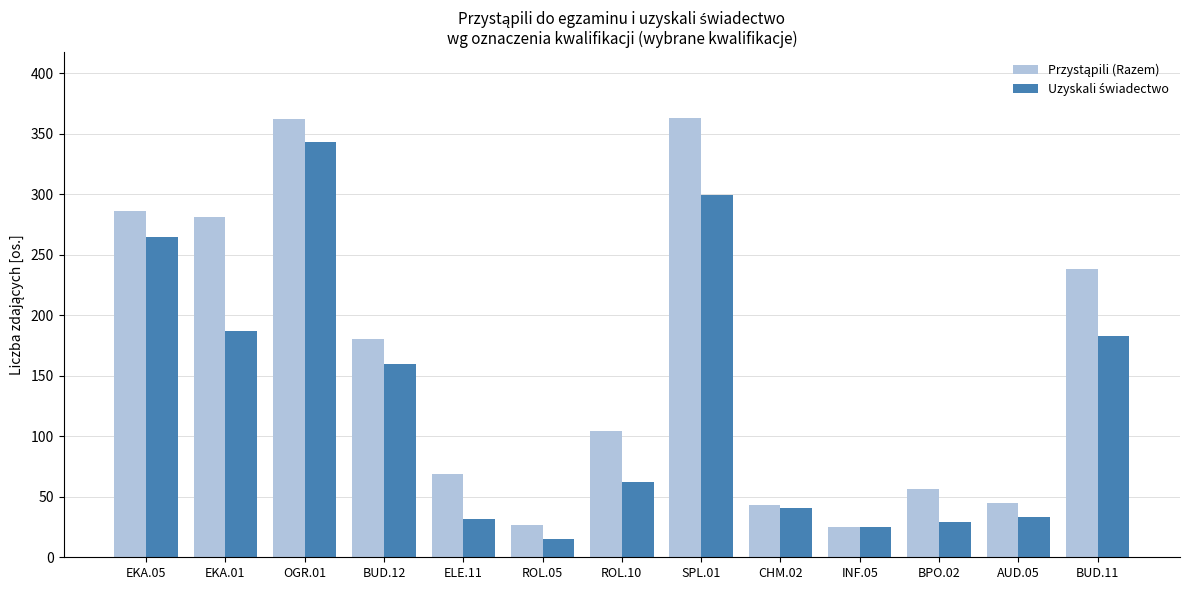

What is the difference between the highest and lowest values at ROL.05?

12